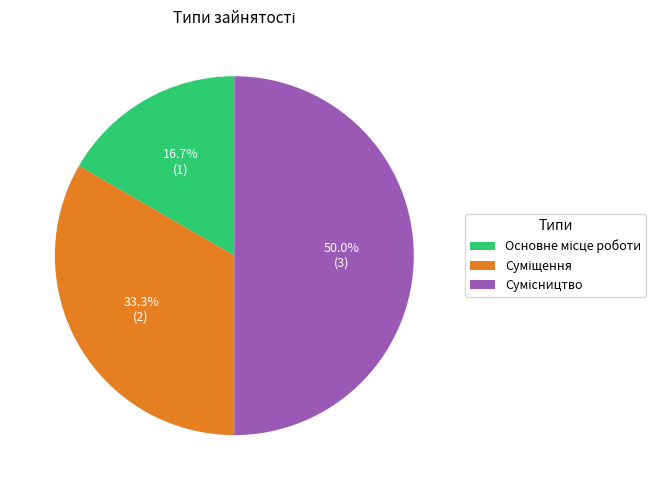

Combined, do Суміщення and Сумісництво account for over 50%?

Yes